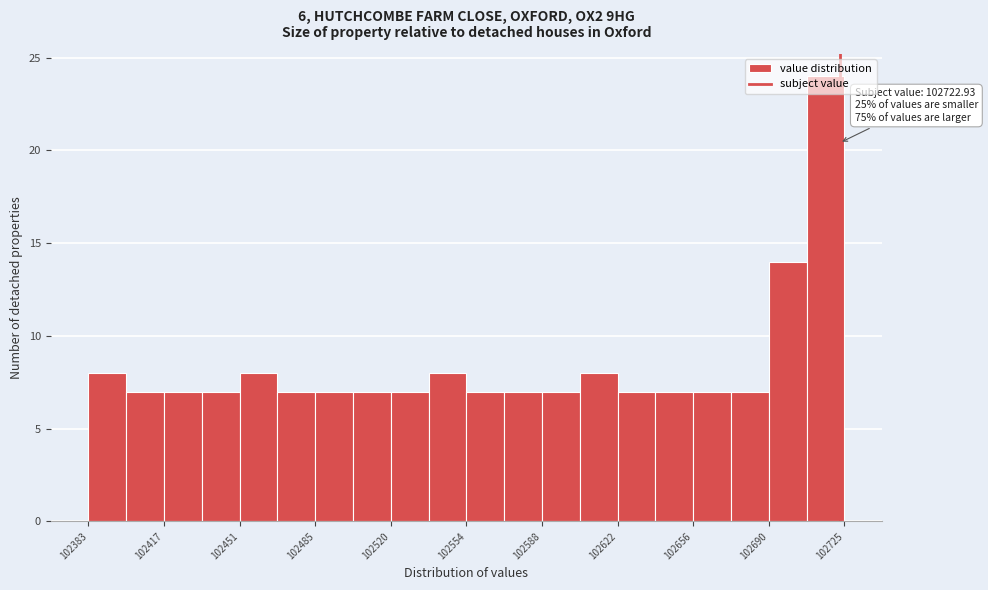

Around what value on the x-axis is the tallest bar? Give the approximate position of its centre, as read against the axis.

102715